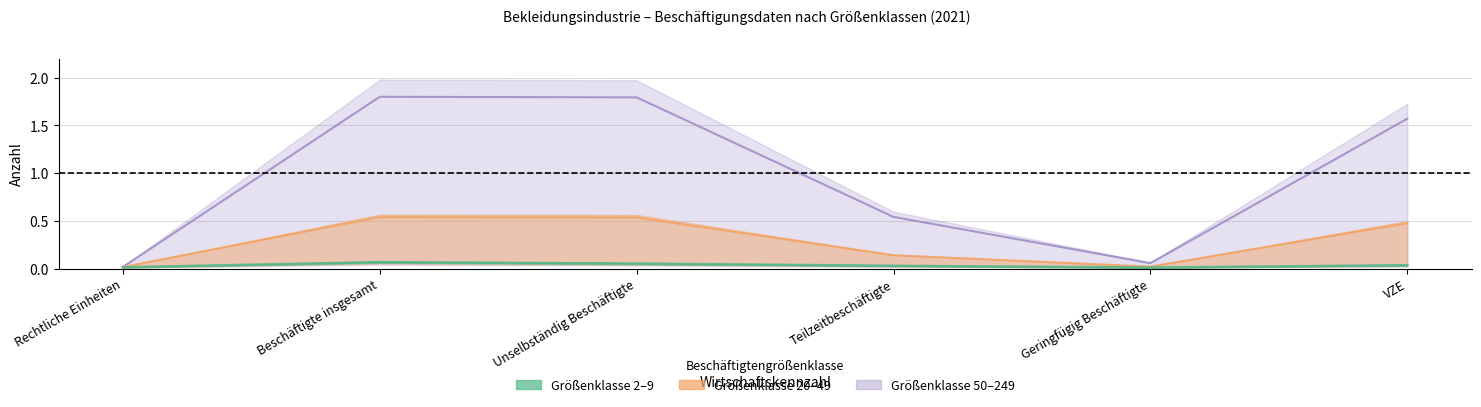

How many lines are shown in the chart?

3